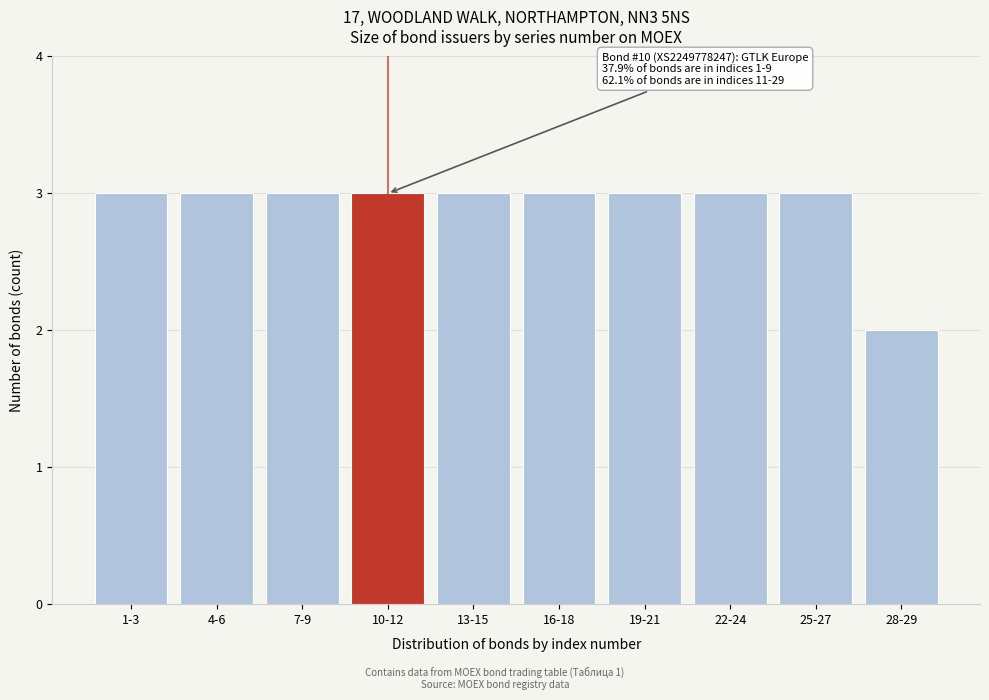

Reading left to right, what are all the values shown in this chart?

1-3=3	4-6=3	7-9=3	10-12=3	13-15=3	16-18=3	19-21=3	22-24=3	25-27=3	28-29=2